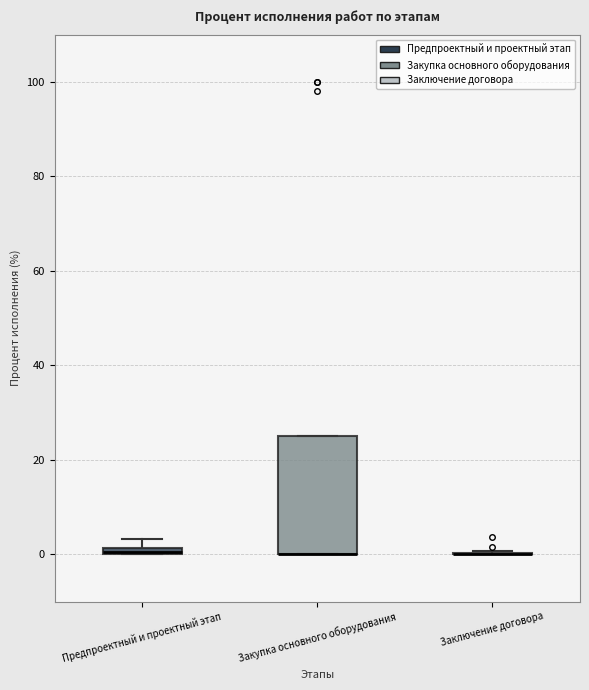

Where is the lower edge of the box for Закупка основного оборудования on the y-axis? The values are not printed on the chart, so give them approximately, as read against the axis.

0